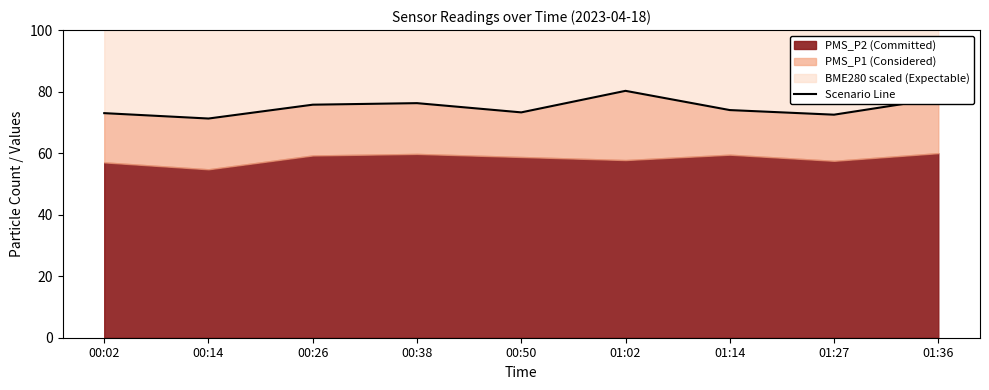

How many values exceed 74?

4